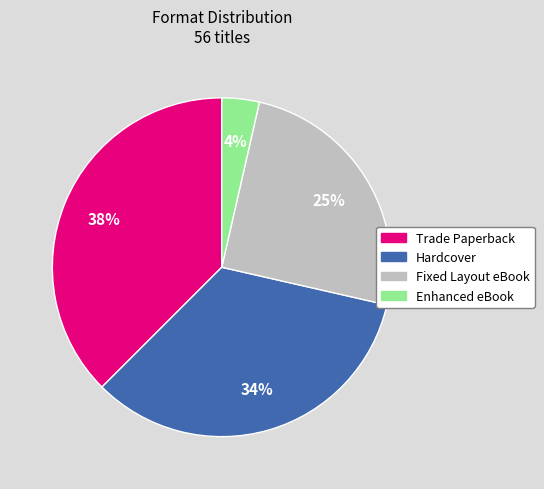

To the nearest percent, what portion does Fixed Layout eBook represent?

25%